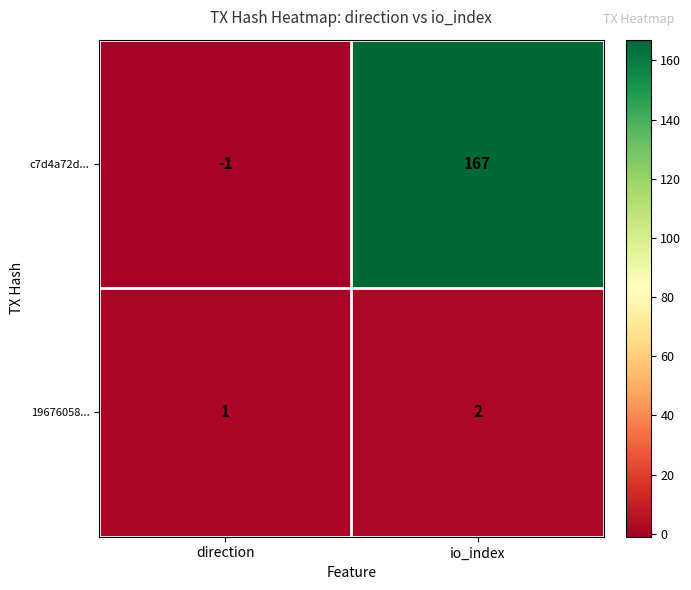

At which label does 19676058... reach its minimum?

direction